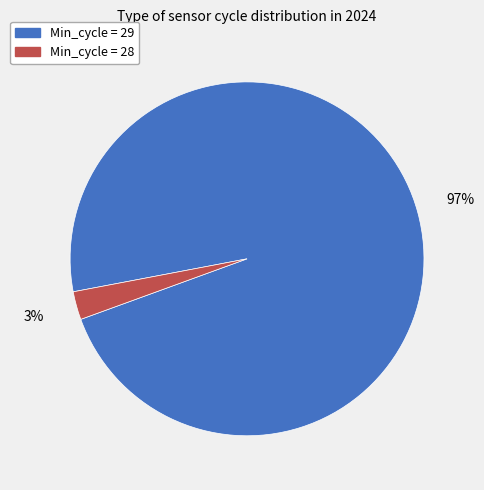

Is there any slice that represents more than half of the pie?

Yes